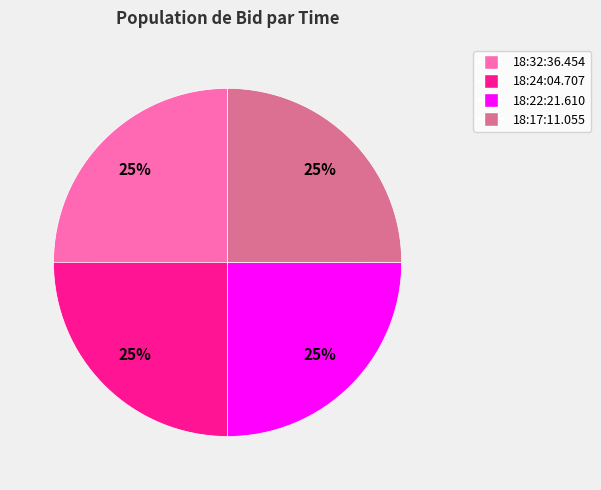

The 18:24:04.707 slice represents 13% of the pie. True or false?

False